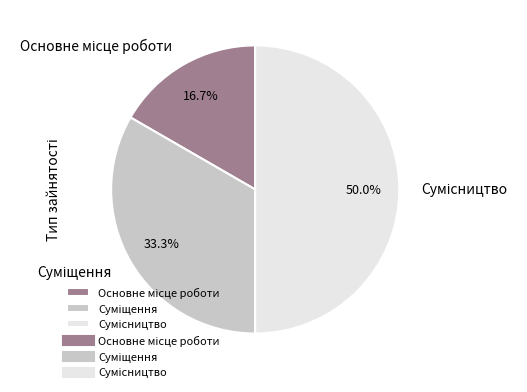

To the nearest percent, what is the difference between the largest and smallest slice percentages?

33%